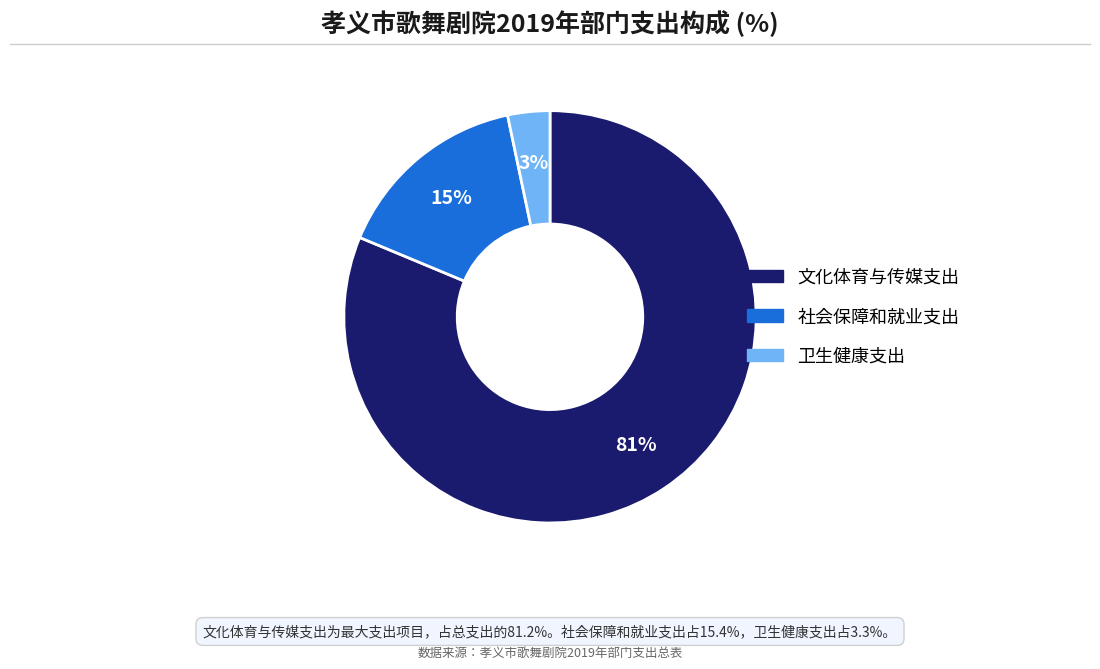

Which has a higher value, 卫生健康支出 or 文化体育与传媒支出?

文化体育与传媒支出